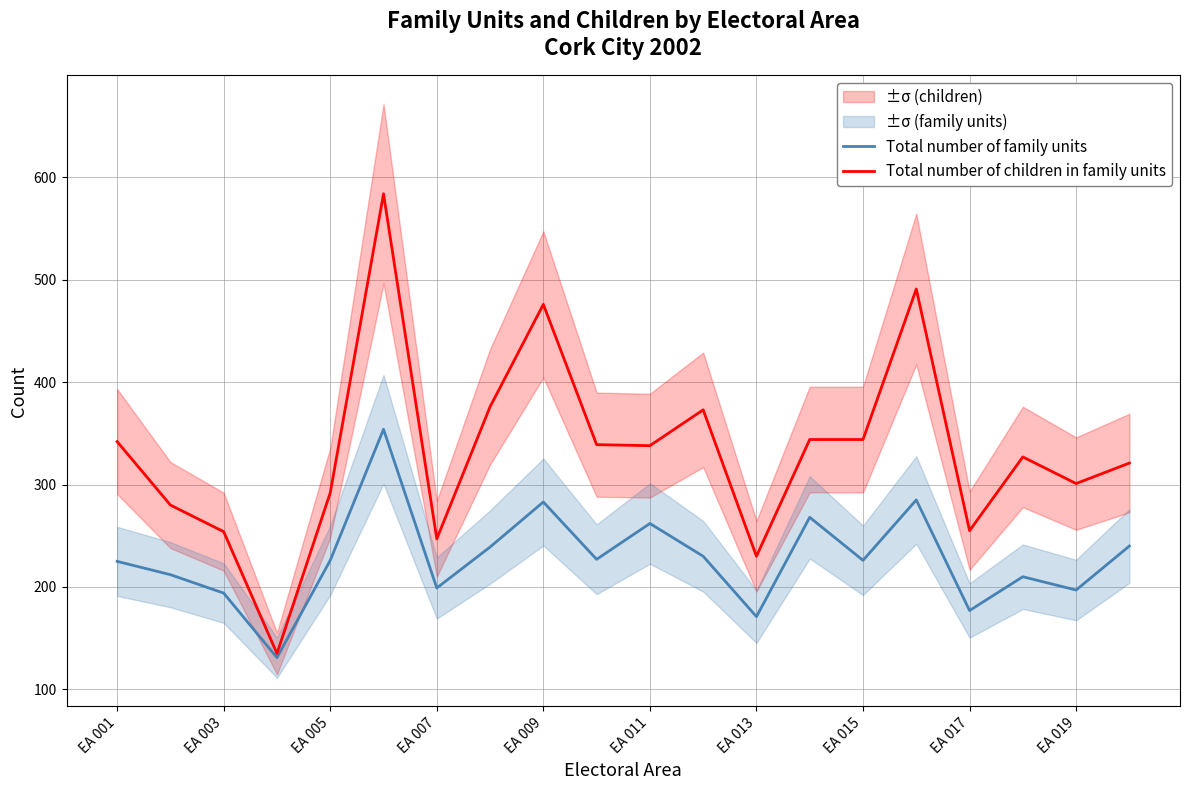

Is this an area chart (filled region under the line)?

No